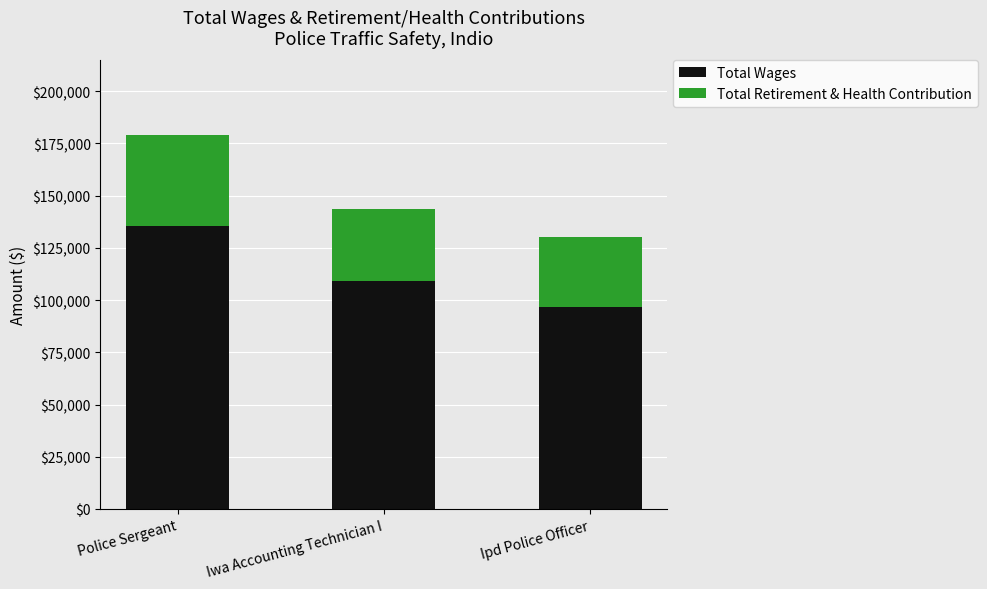

The Total Wages series shows 135447 at Police Sergeant. True or false?

True